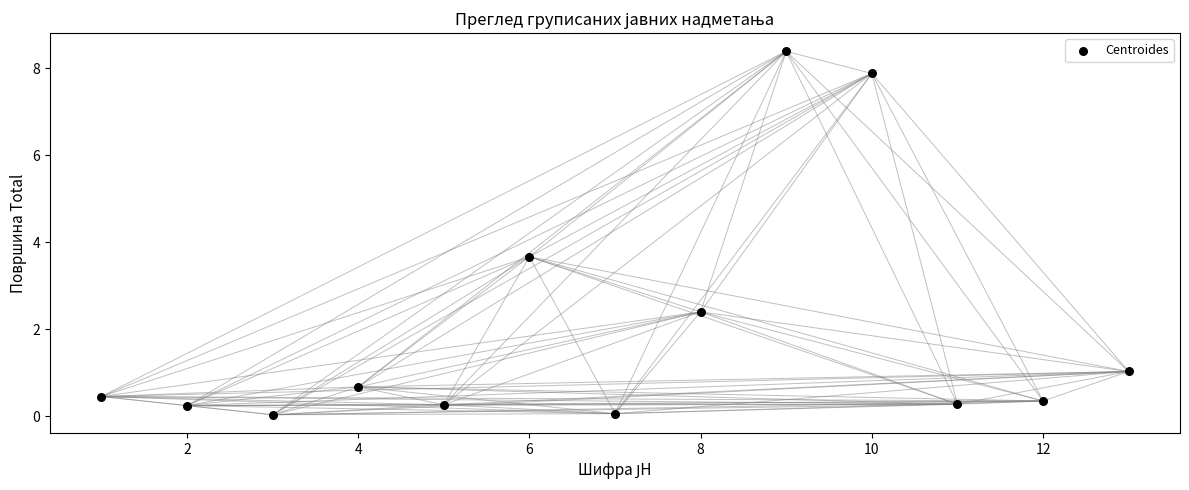

What is the range of Y values (max minus min)?

8.4